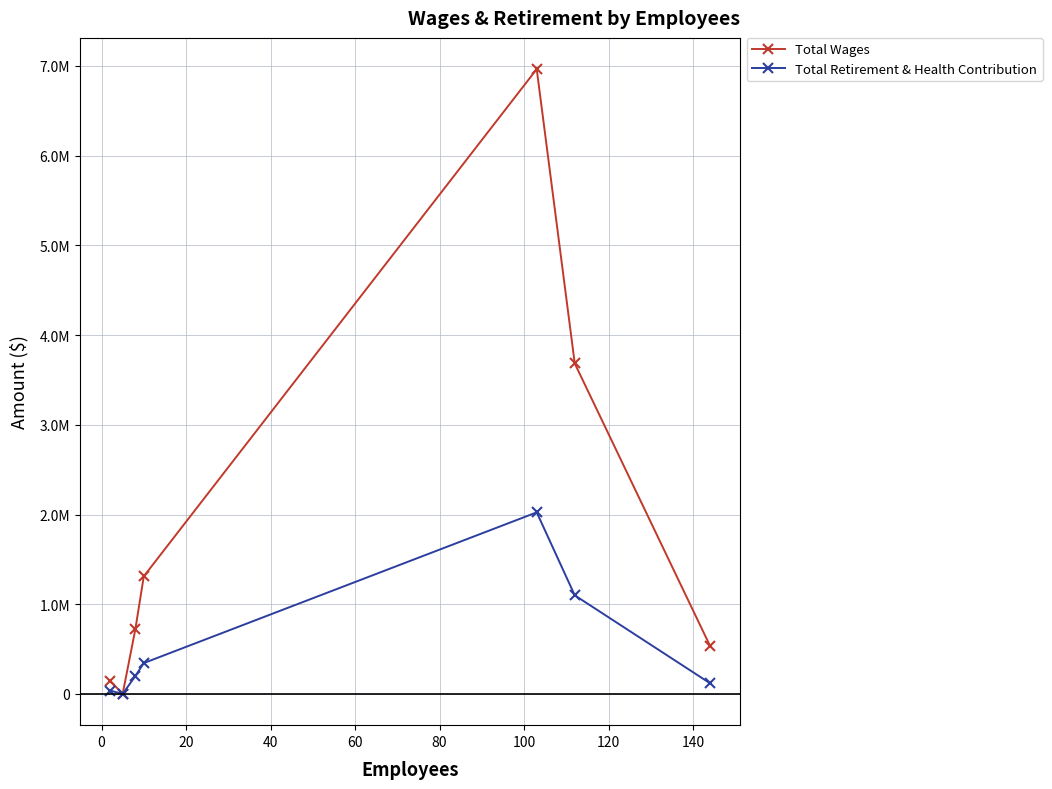

What is the value of the Total Retirement & Health Contribution point at the 5th from the left?

2023947